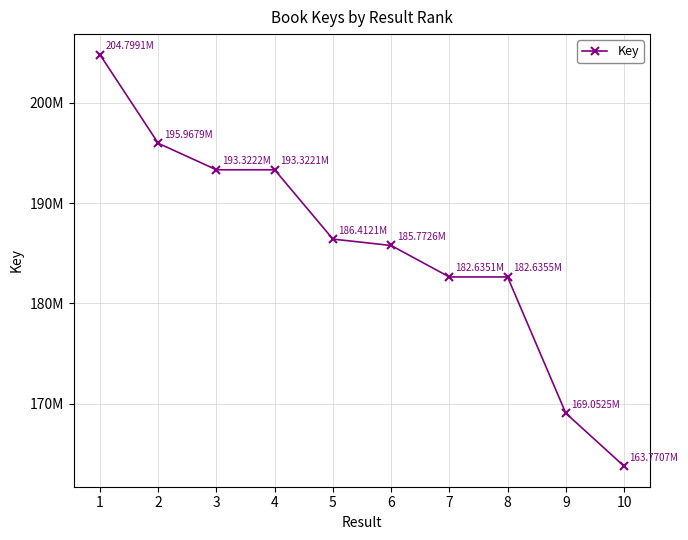

How many interior local valleys (lower than both neighbors) does the data have?

1